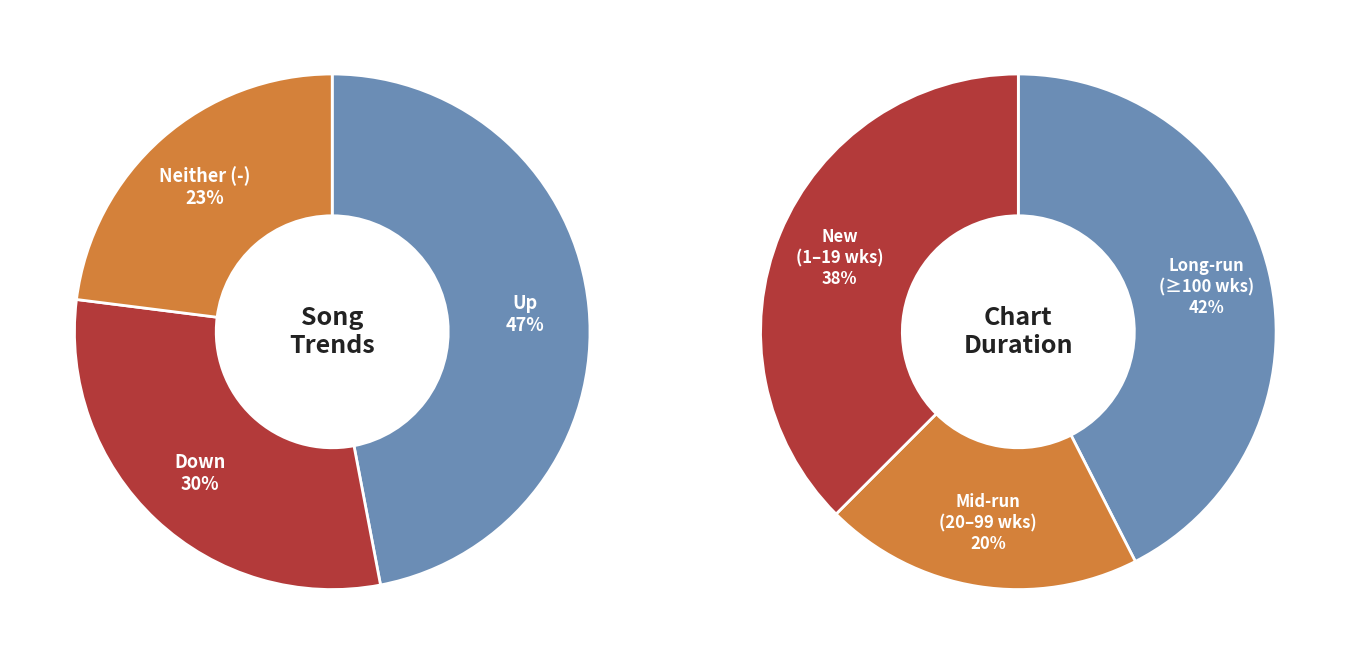

Does any single category account for the majority?

No